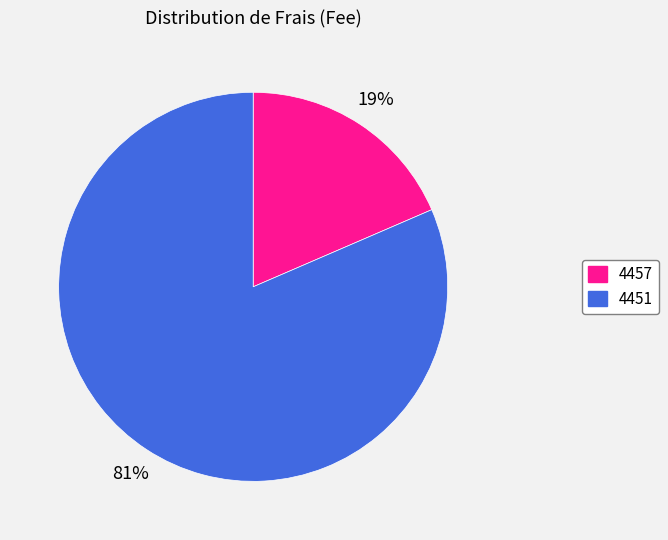

To the nearest percent, what is the combined percentage of 4457 and 4451?

100%